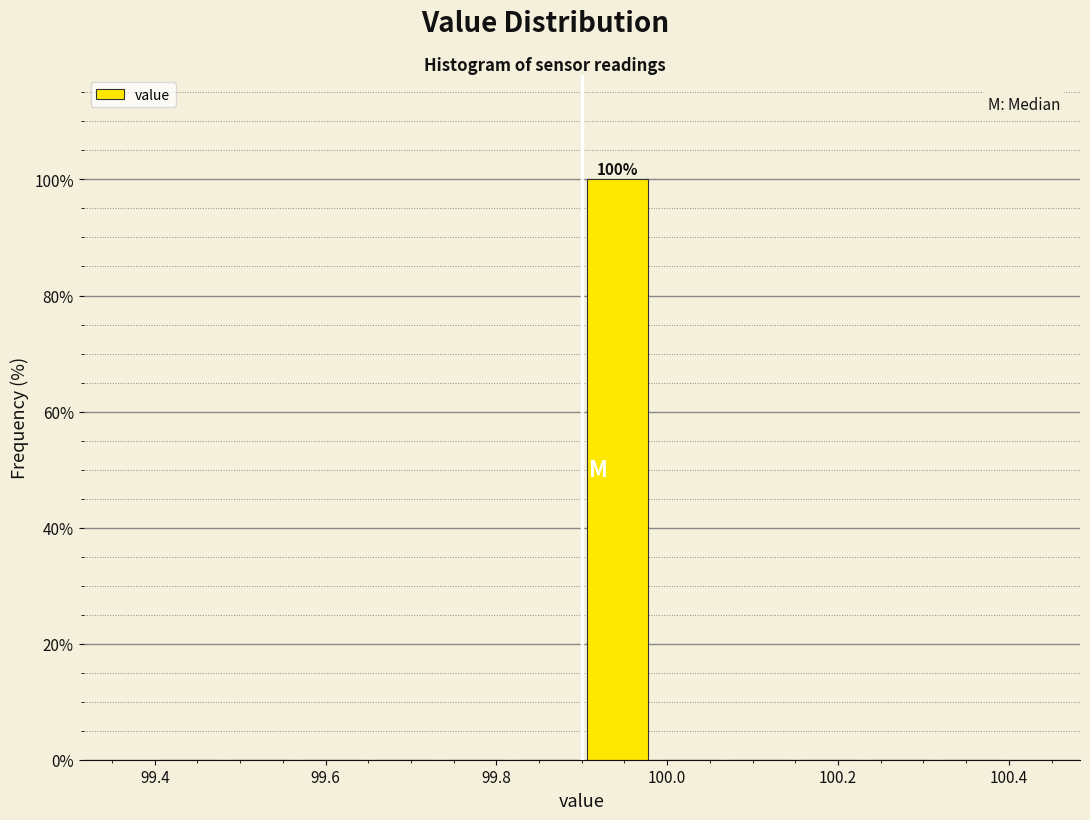

Which range on the x-axis has the tallest bar?

99.90 to 99.98